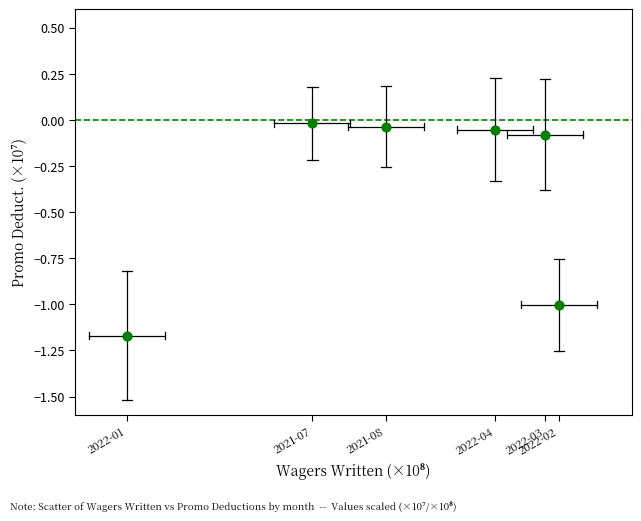

What is the average X value?

1.5